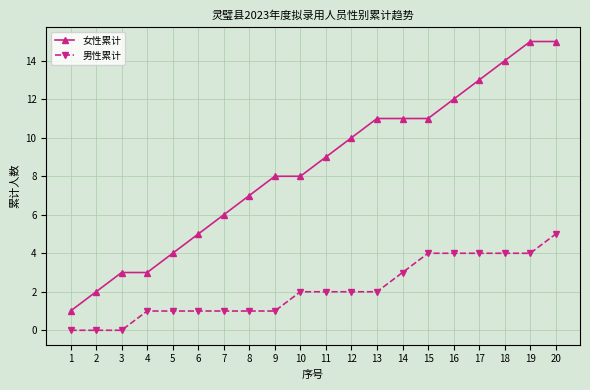

What is the sum of all 女性累计 values?

168